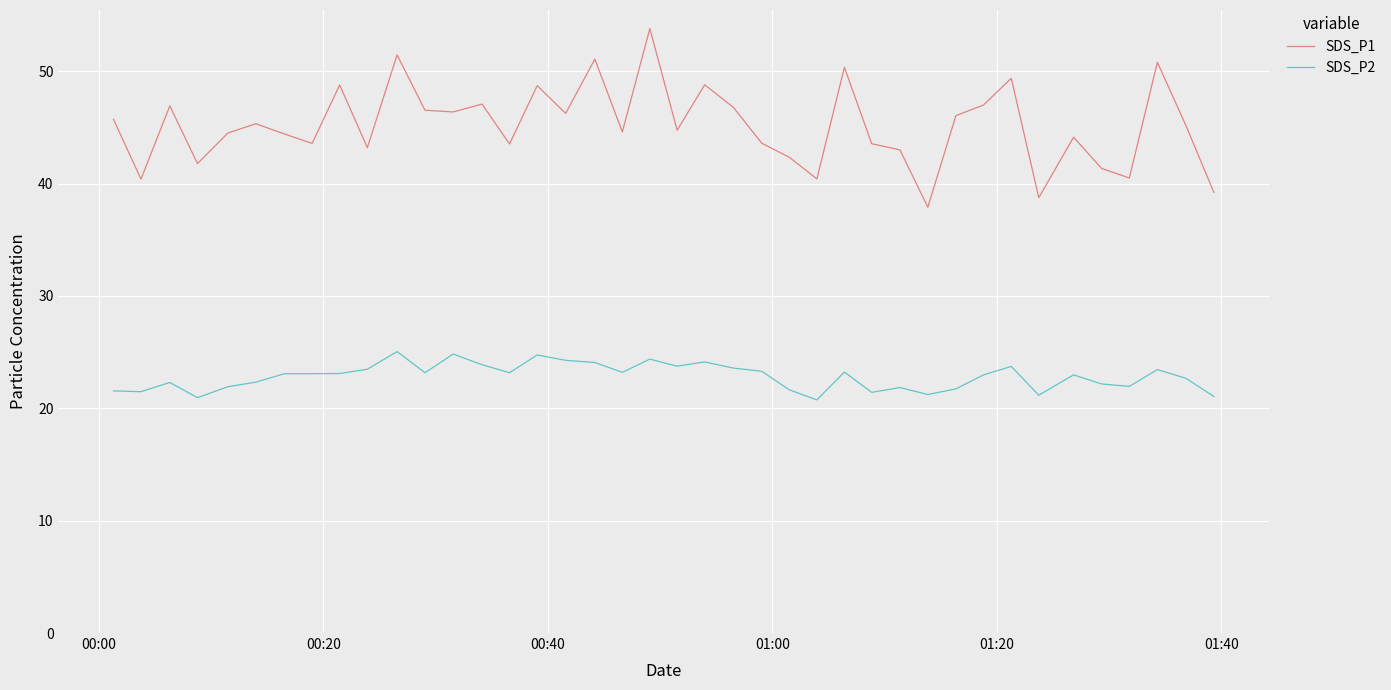

List the series in order of their overall mean, highest first.

SDS_P1, SDS_P2